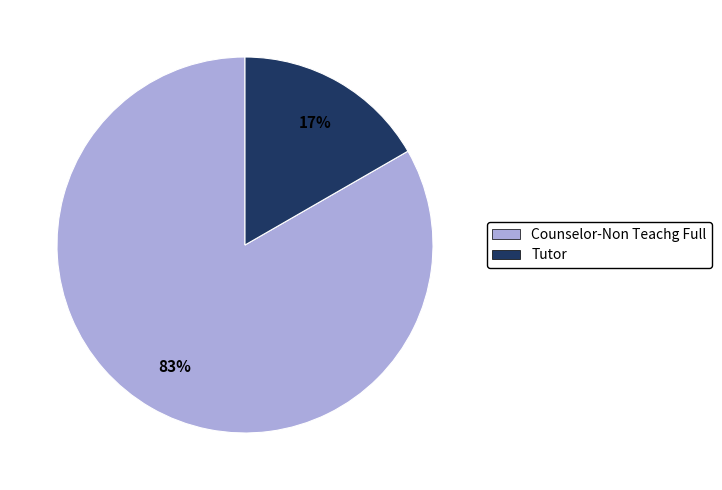

Rank the categories by value from lowest to highest.

Tutor, Counselor-Non Teachg Full